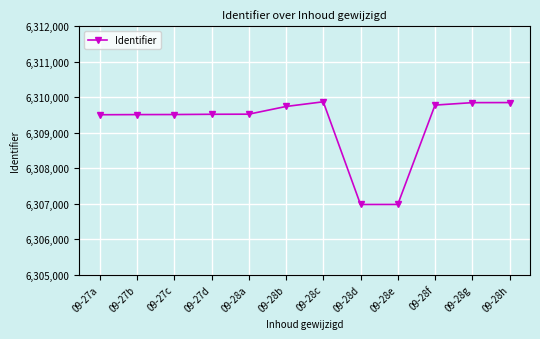

What is the minimum value shown in the chart?

6306977